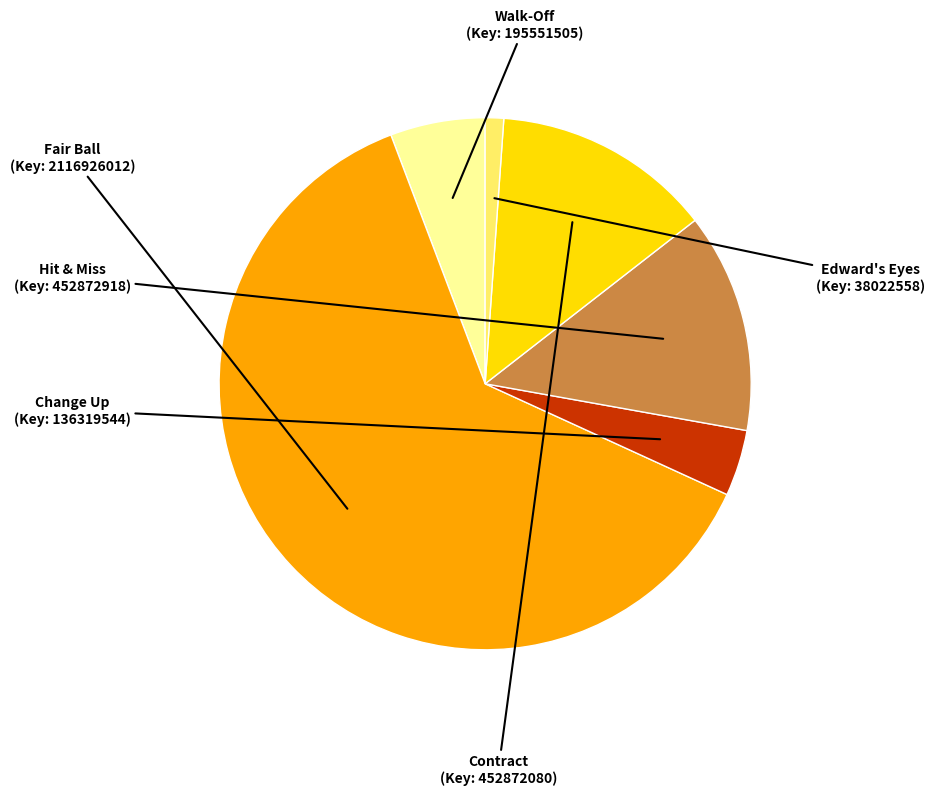

What is the smallest slice in the pie chart?

Edward's Eyes